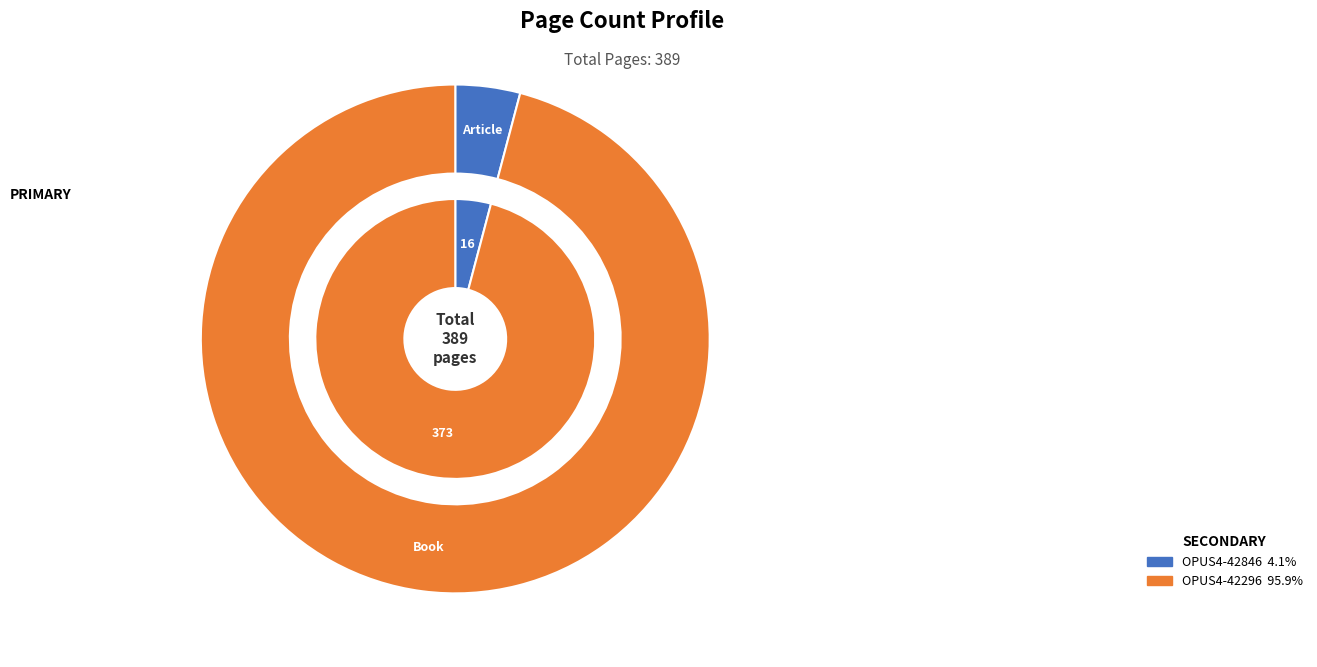

To the nearest percent, what is the difference between the largest and smallest slice percentages?

92%